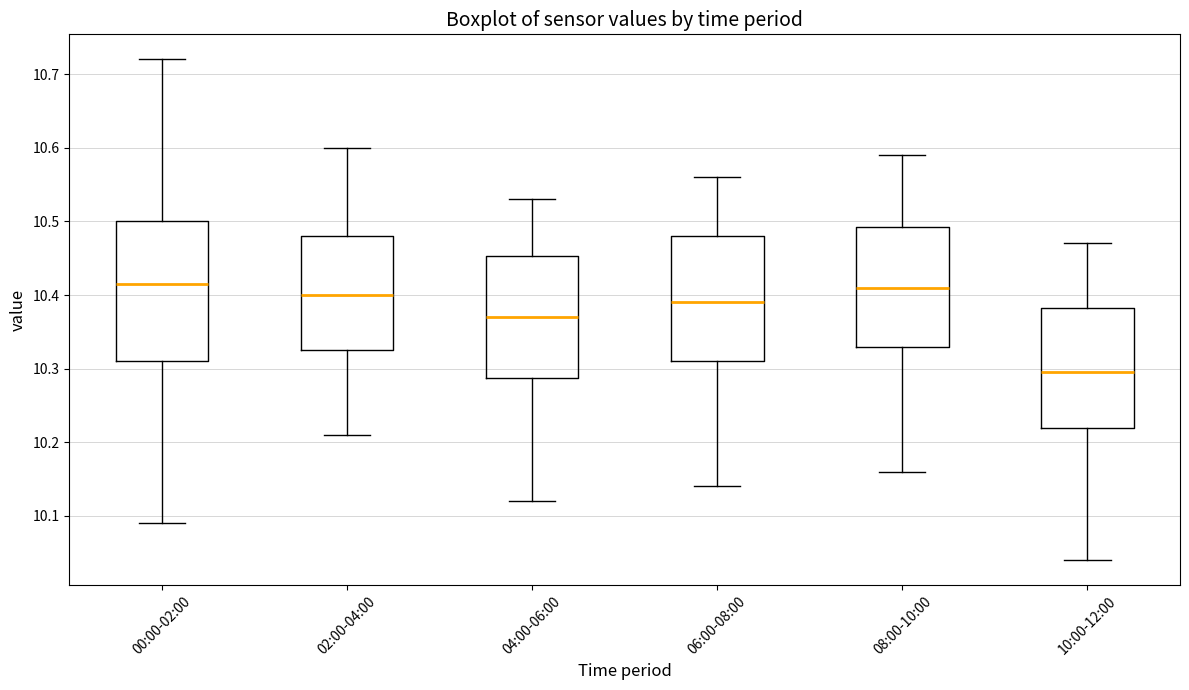

Which box's median line is the lowest?

10:00-12:00